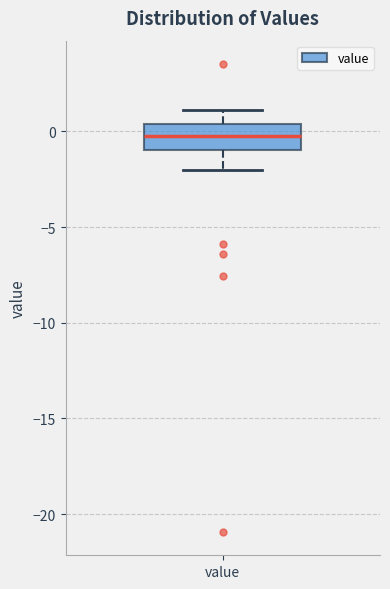

Read this box plot against the y-axis: the position of the median line, the range covered by the box, and the ends of both whiskers. The values are not printed on the chart, so give them approximately, as read against the axis.

median 0.0, box -1.0 to 0.5, whiskers -2.0 to 1.0